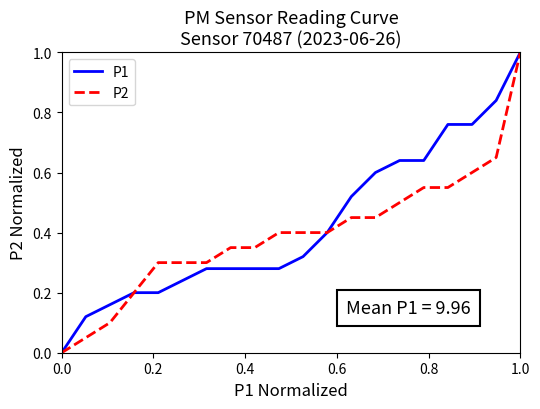

How many P1 values are between 0 and 1?

20